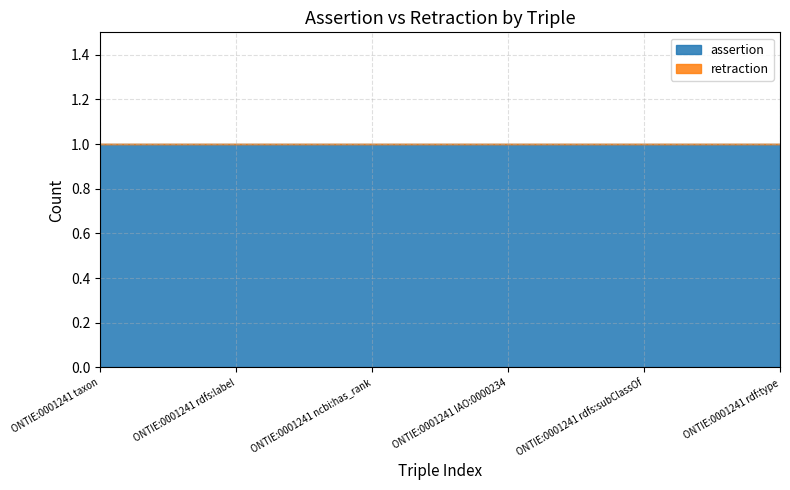

Reading right to left, extract all data points from this chart.

assertion: ONTIE:0001241 rdf:type=1	ONTIE:0001241 rdfs:subClassOf=1	ONTIE:0001241 IAO:0000234=1	ONTIE:0001241 ncbi:has_rank=1	ONTIE:0001241 rdfs:label=1	ONTIE:0001241 taxon=1
retraction: ONTIE:0001241 rdf:type=0	ONTIE:0001241 rdfs:subClassOf=0	ONTIE:0001241 IAO:0000234=0	ONTIE:0001241 ncbi:has_rank=0	ONTIE:0001241 rdfs:label=0	ONTIE:0001241 taxon=0